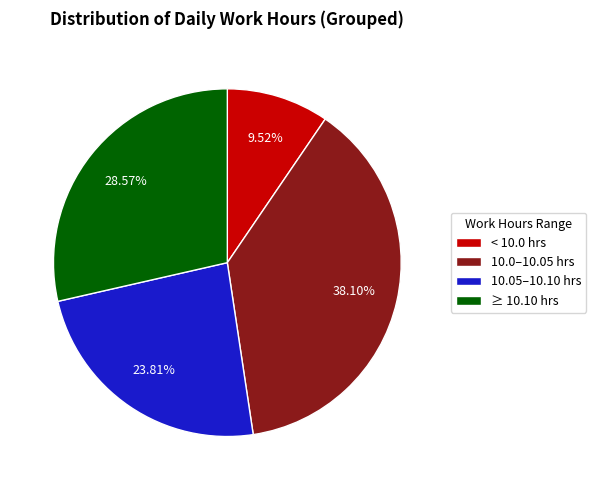

Which slice is the smallest?

< 10.0 hrs